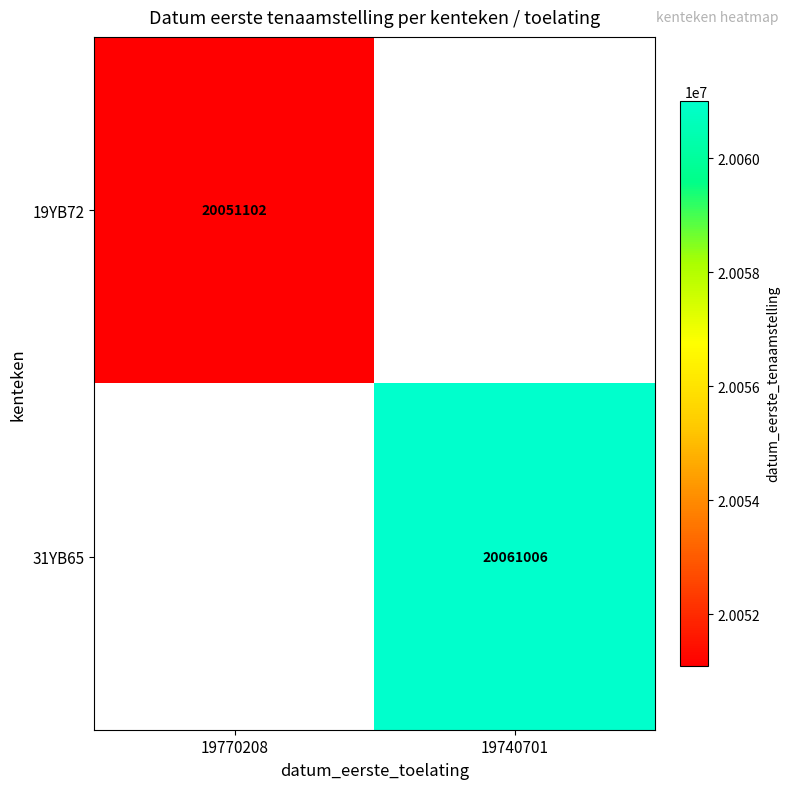

Is it true that 19YB72 equals 13768574 at 19770208?

False